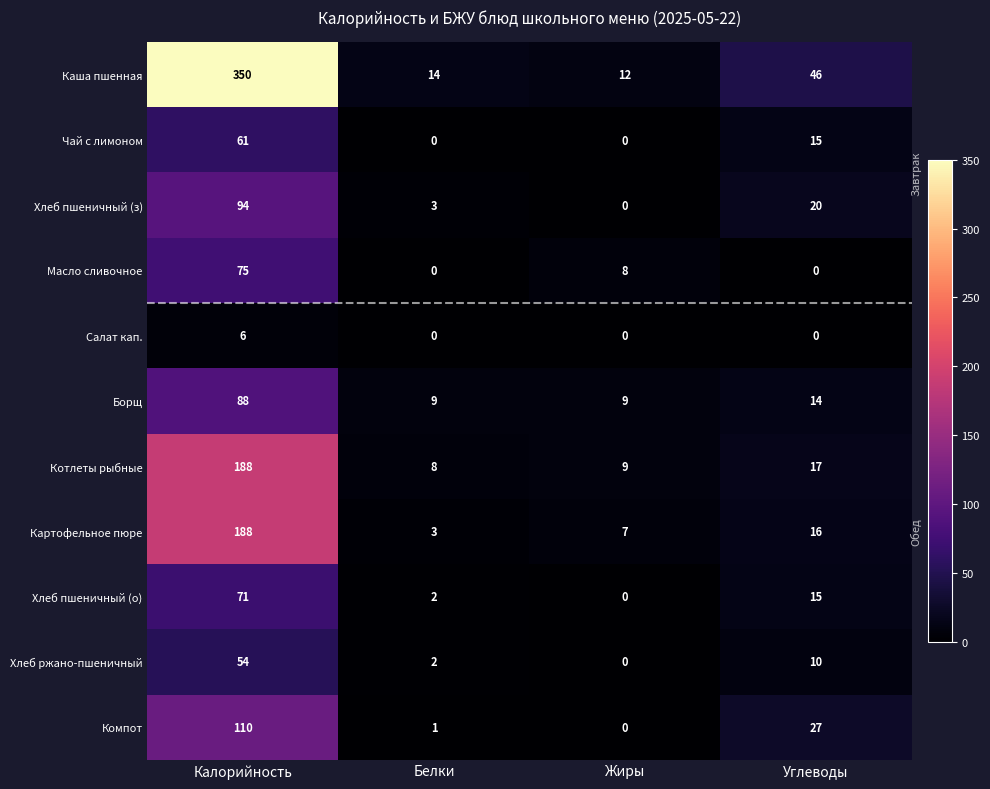

Rank the categories by Хлеб пшеничный (з) value from highest to lowest.

Калорийность, Углеводы, Белки, Жиры